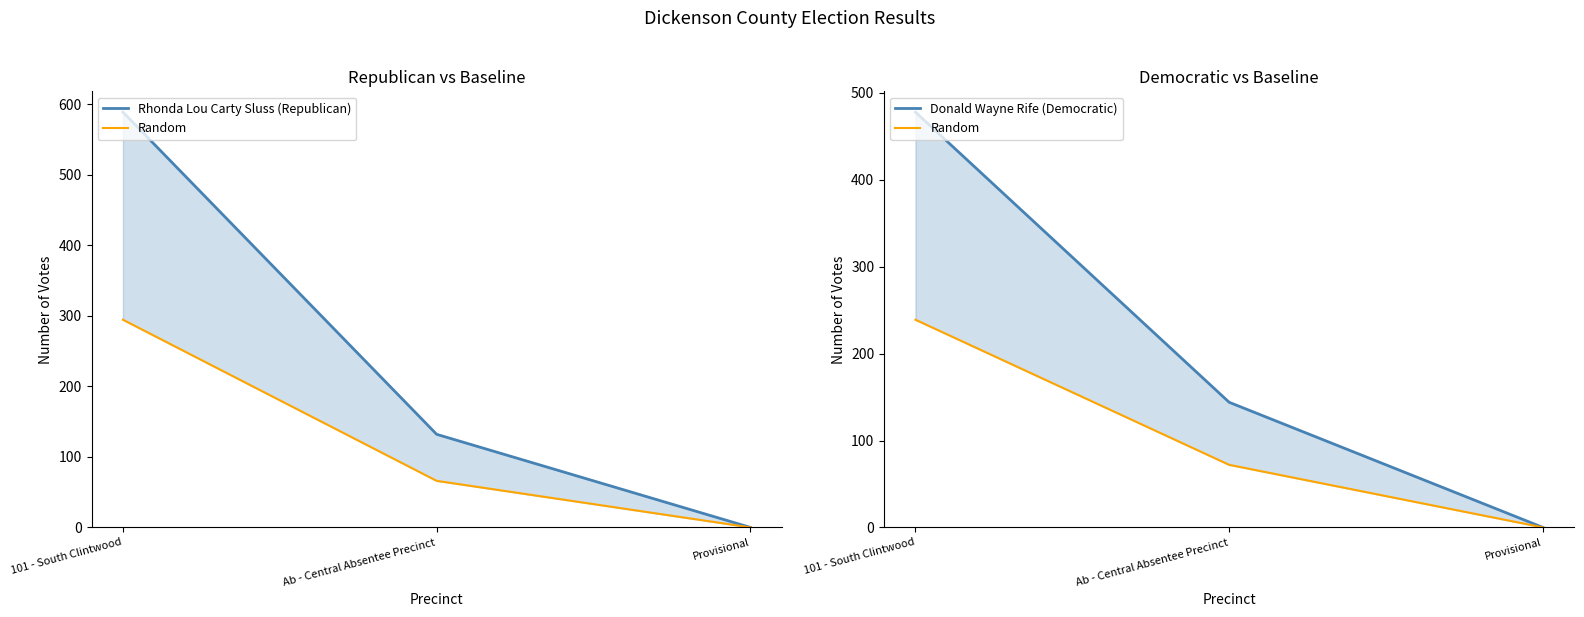

Where is Random nearest to the value 119?

Ab - Central Absentee Precinct